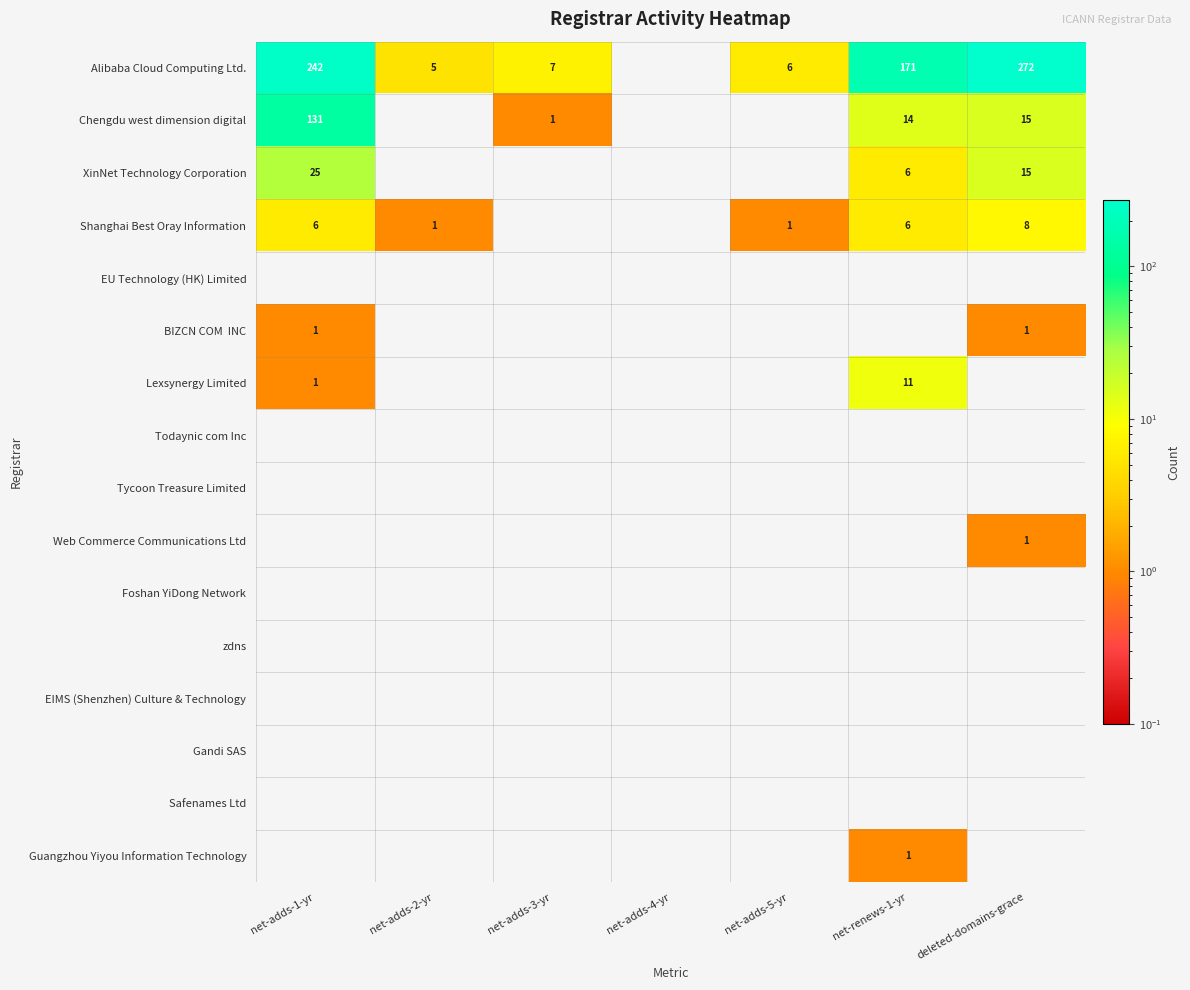

True or false: Chengdu west dimension digital has a value of 131 at net-adds-1-yr.

True